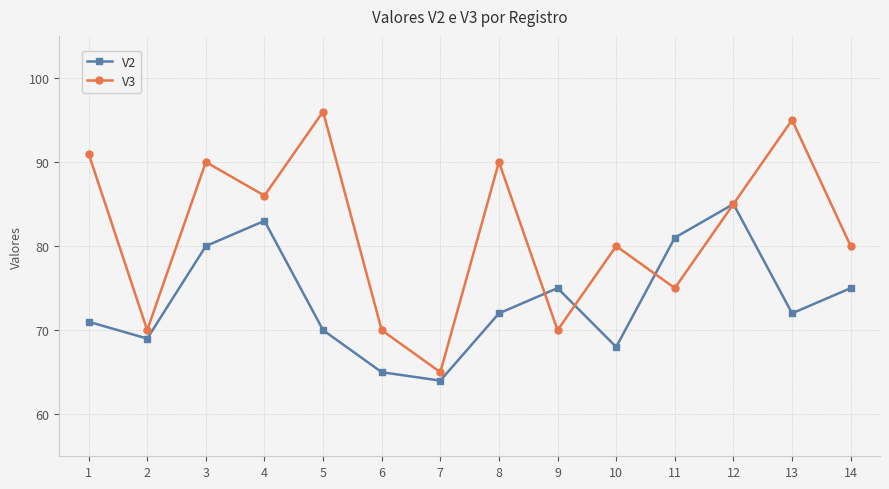

Reading left to right, what are all the values shown in this chart?

V2: 71	69	80	83	70	65	64	72	75	68	81	85	72	75
V3: 91	70	90	86	96	70	65	90	70	80	75	85	95	80